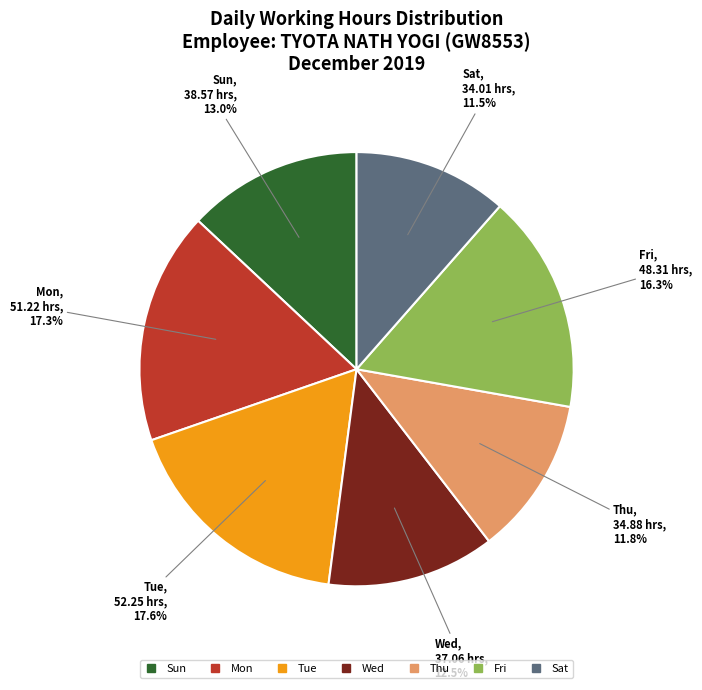

Count the number of slices in the pie.

7